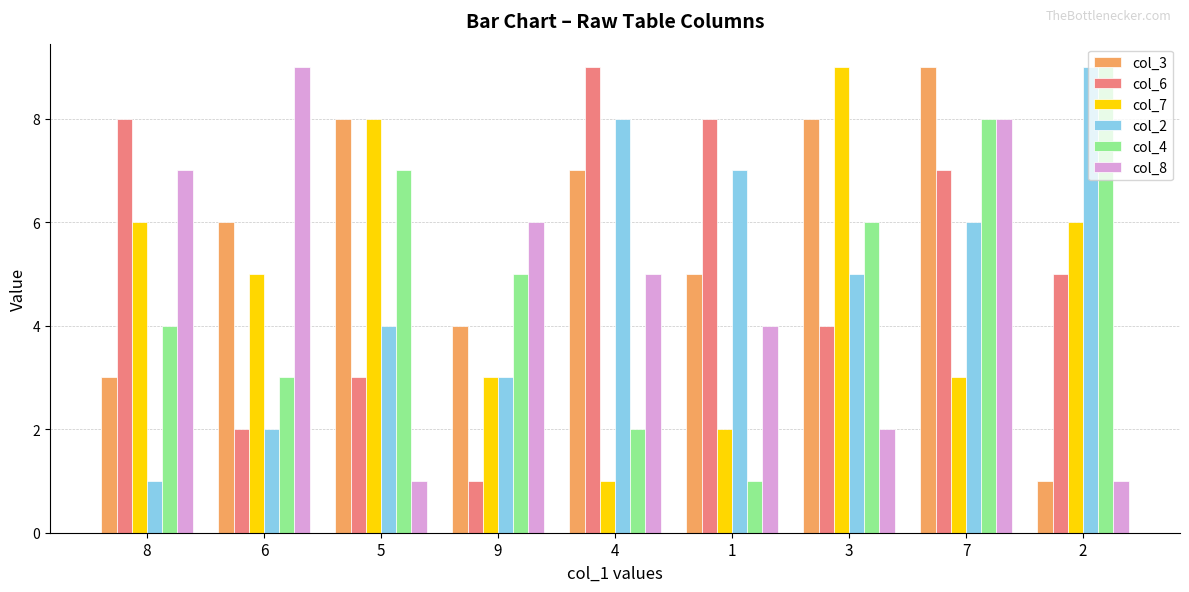

What is the sum of all col_6 values?

47